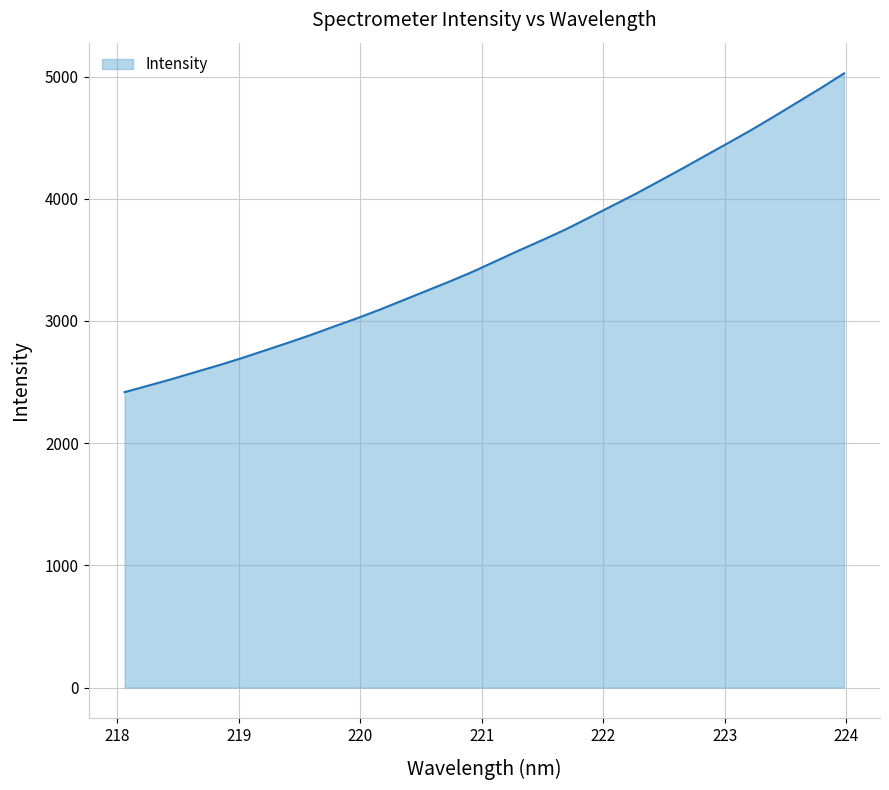

What is the smallest value displayed?

2417.4